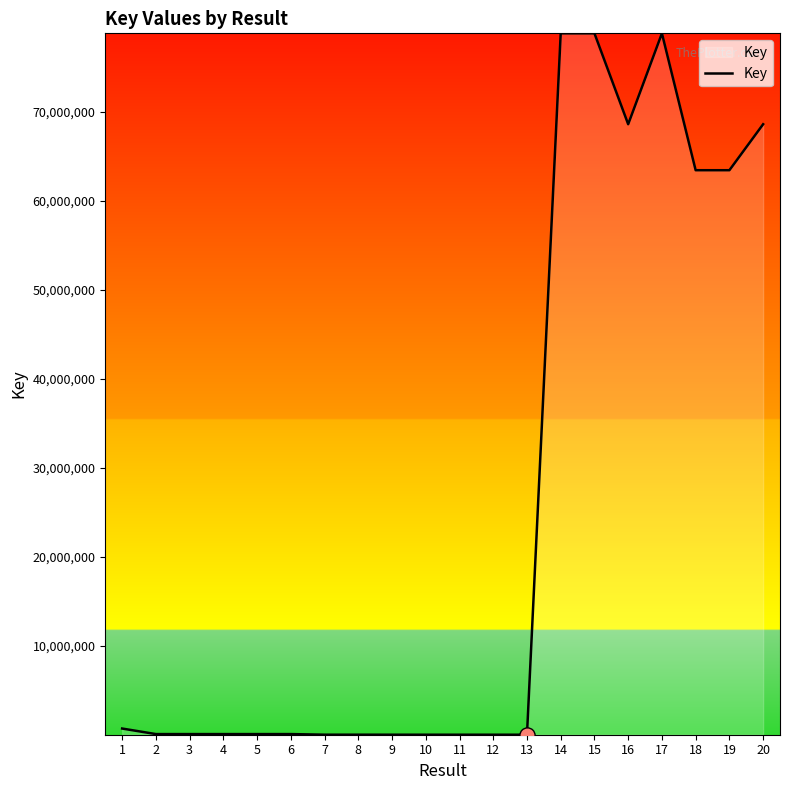

What is the change in value from 8 to 9?

-1225